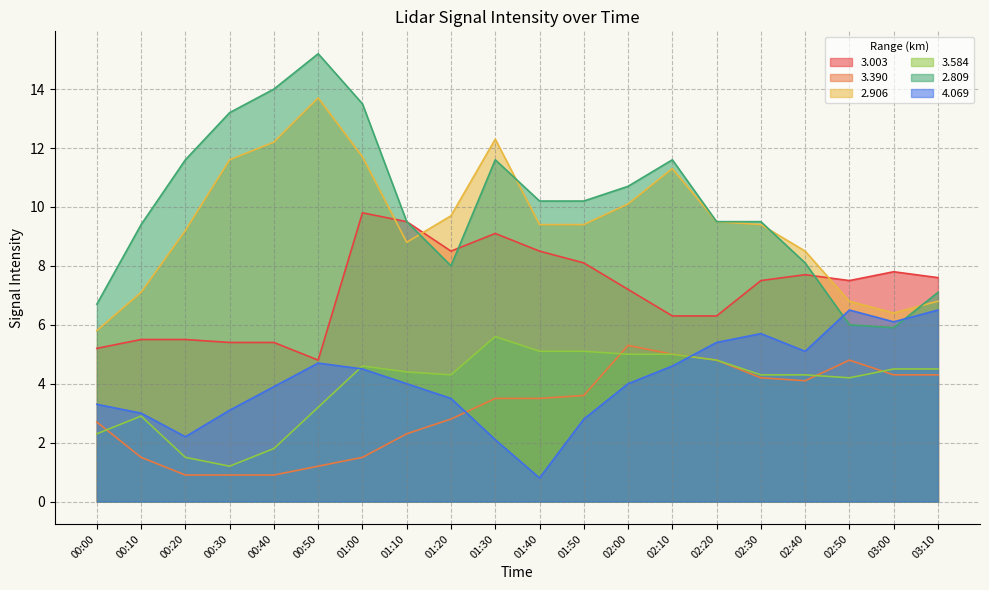

In 3.390, how many points are higher than both neighbors (excluding endpoints)?

2